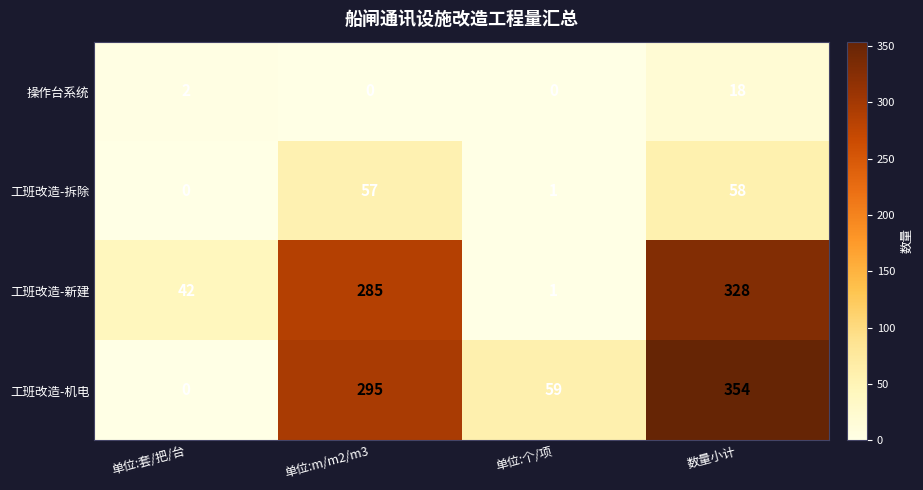

What is the sum of the 工班改造-新建 values at 数量小计 and 单位:个/项?

329